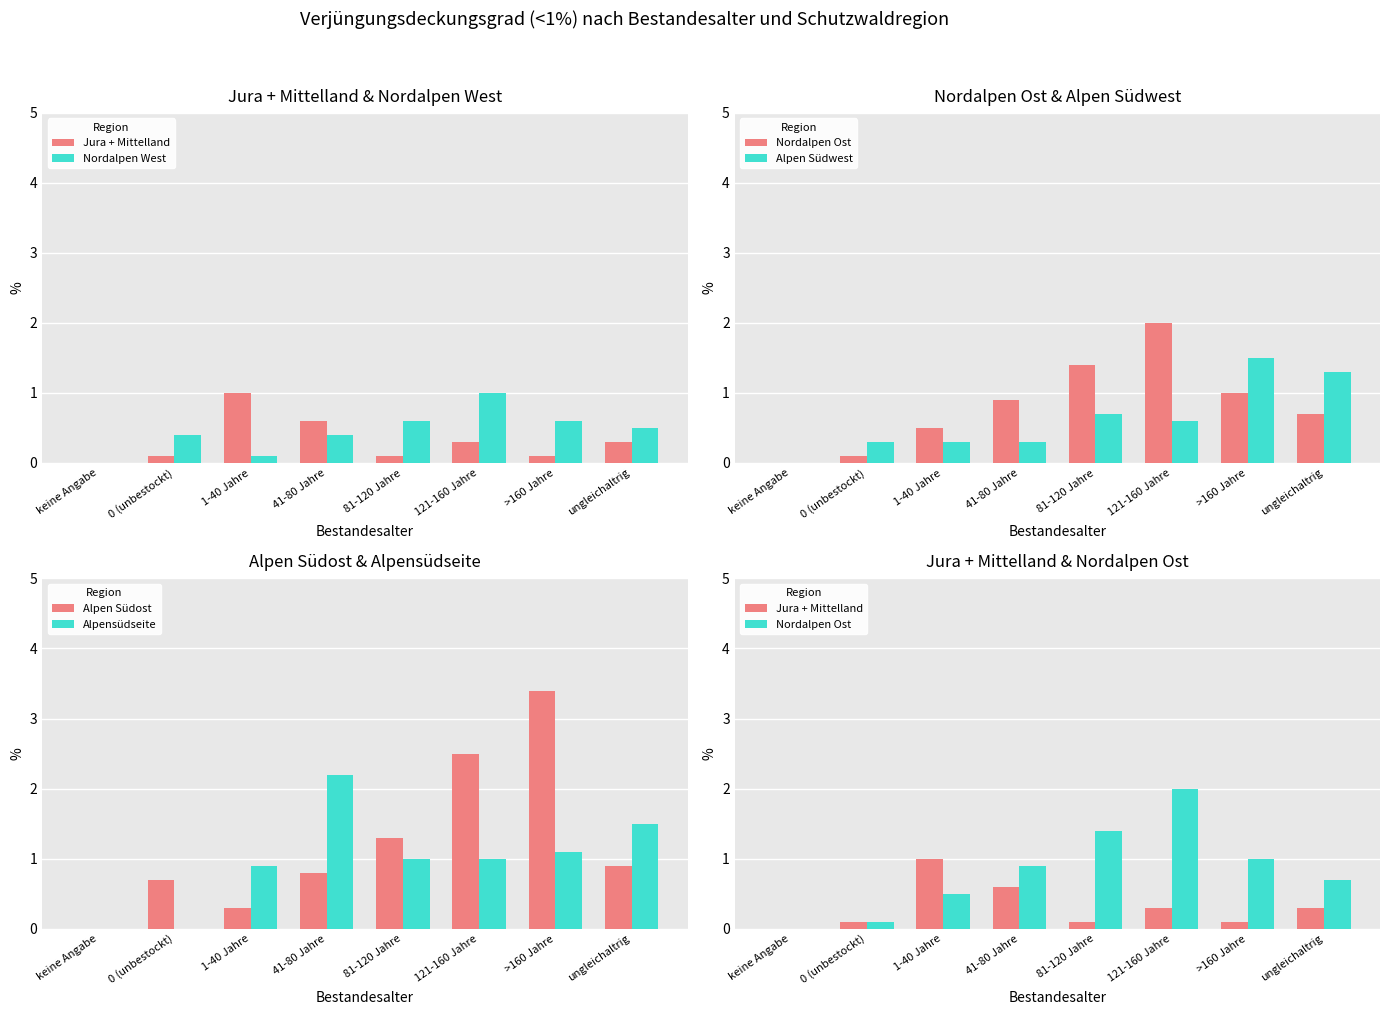

Which series has the widest spread of values?

Alpen Südost